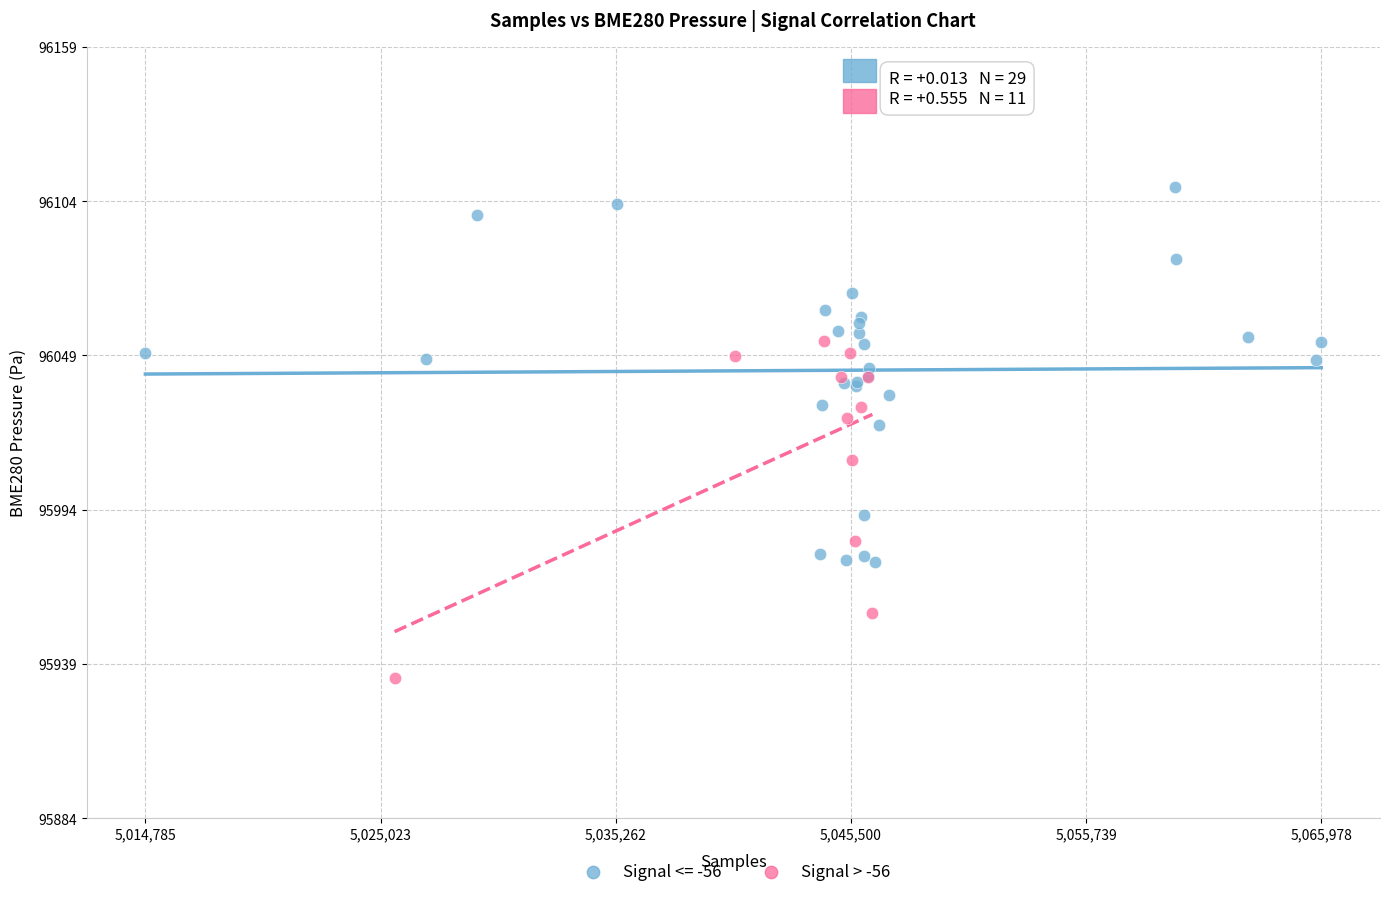

Which series contains the highest Y value?

Signal <= -56